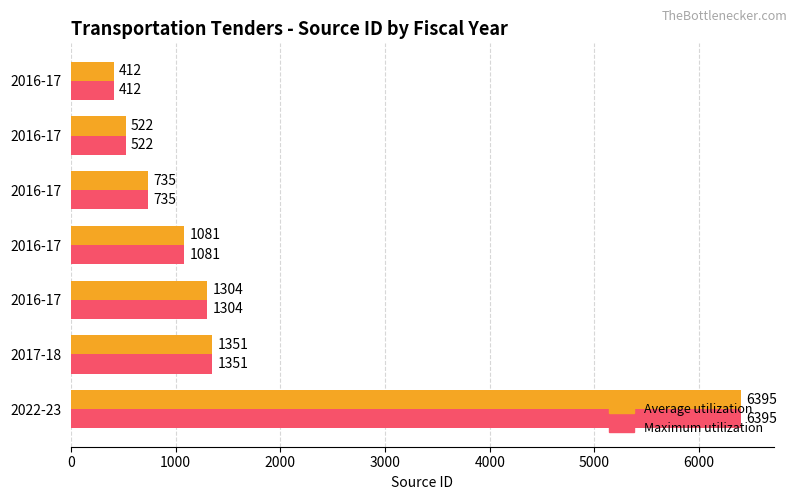

Which series has the largest range (max minus min)?

Average utilization